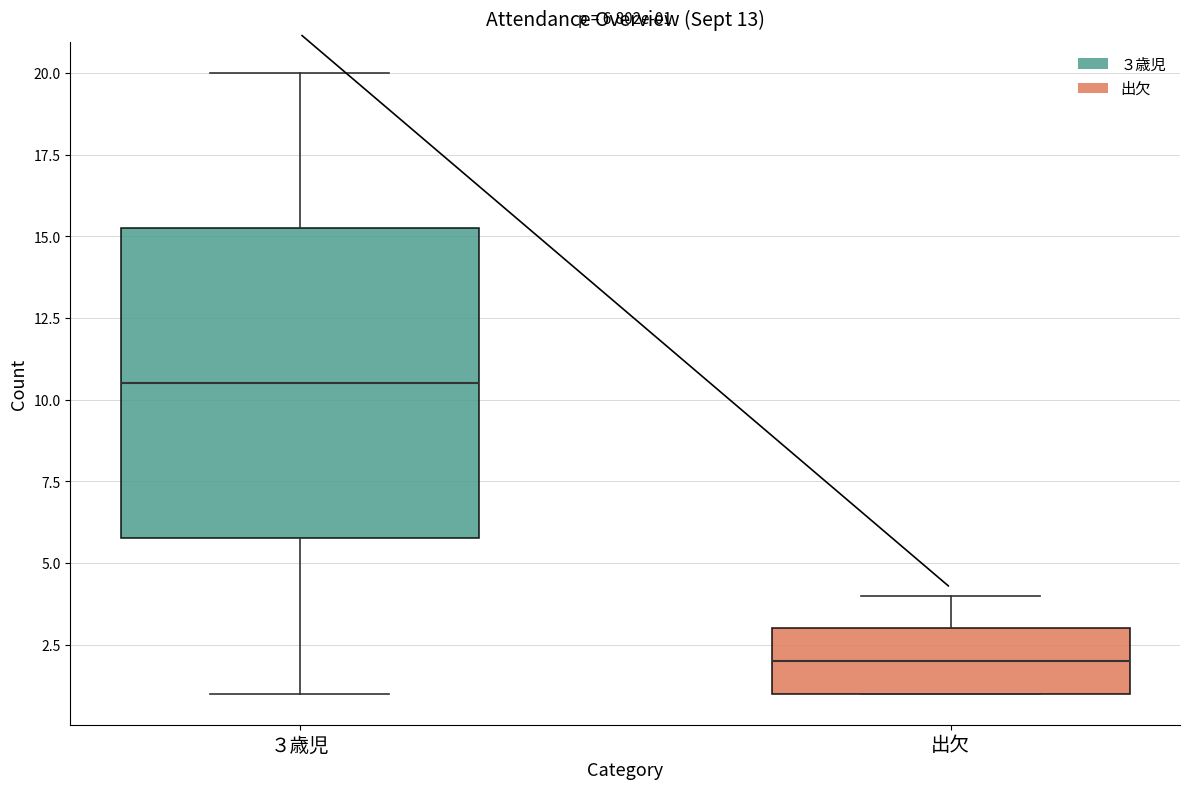

Which box has the lowest median line?

出欠